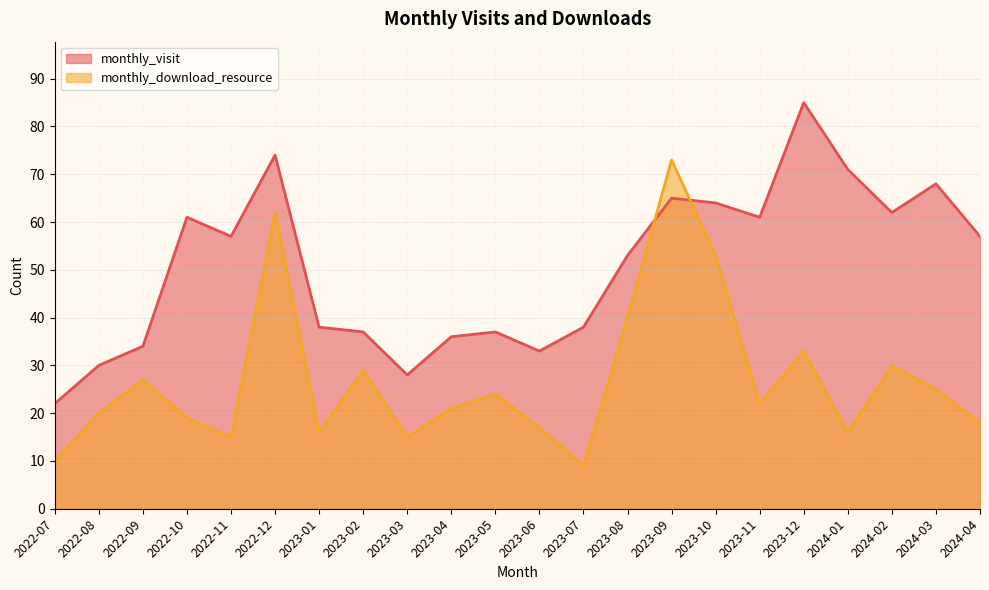

True or false: monthly_download_resource and monthly_visit intersect in this chart.

True